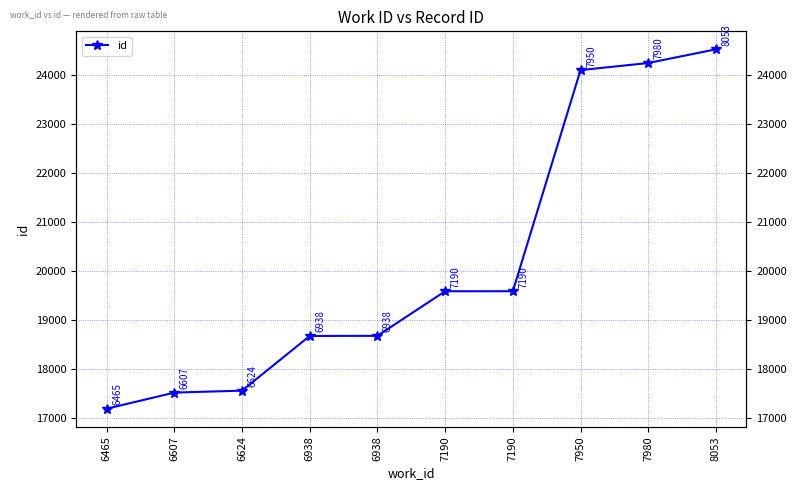

Between 7190 and 6465, which is larger?

7190